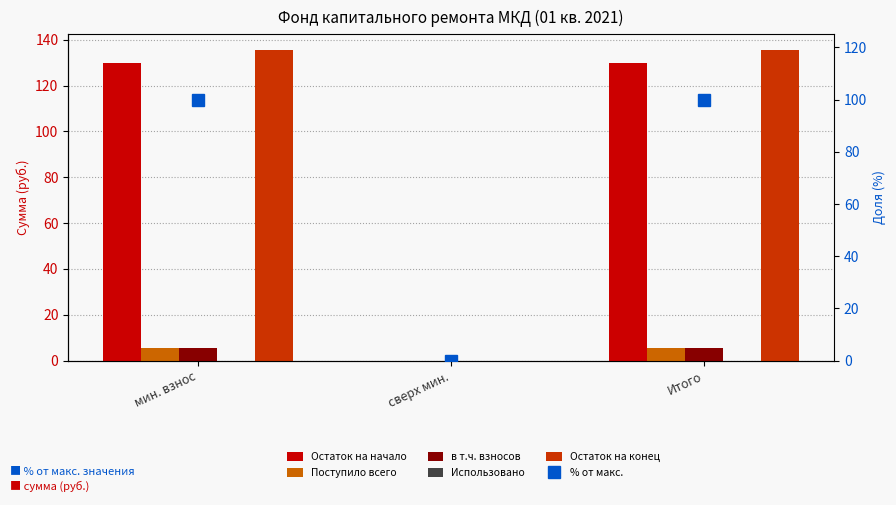

At сверх мин., list the series in order from smallest to largest.

Остаток на начало, Поступило всего, в т.ч. взносов, Использовано, Остаток на конец, % от макс.